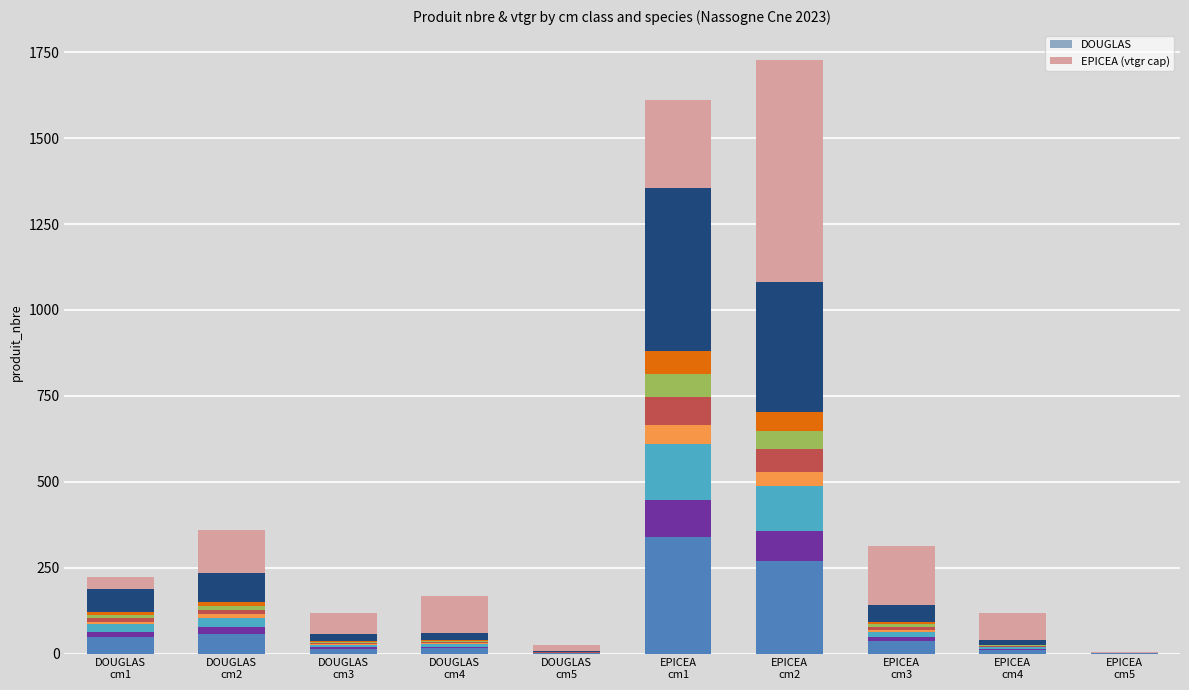

Rank the categories by nbre_seg_0 value from highest to lowest.

EPICEA
cm1, EPICEA
cm2, DOUGLAS
cm2, DOUGLAS
cm1, EPICEA
cm3, DOUGLAS
cm4, DOUGLAS
cm3, EPICEA
cm4, DOUGLAS
cm5, EPICEA
cm5